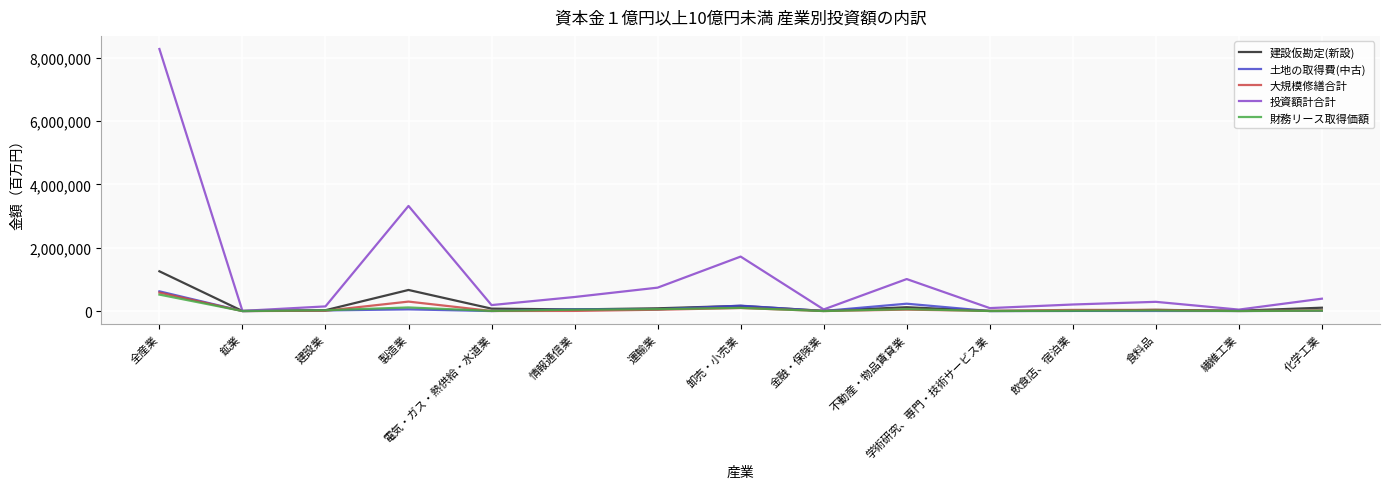

At which category is the sum across all series the highest?

全産業